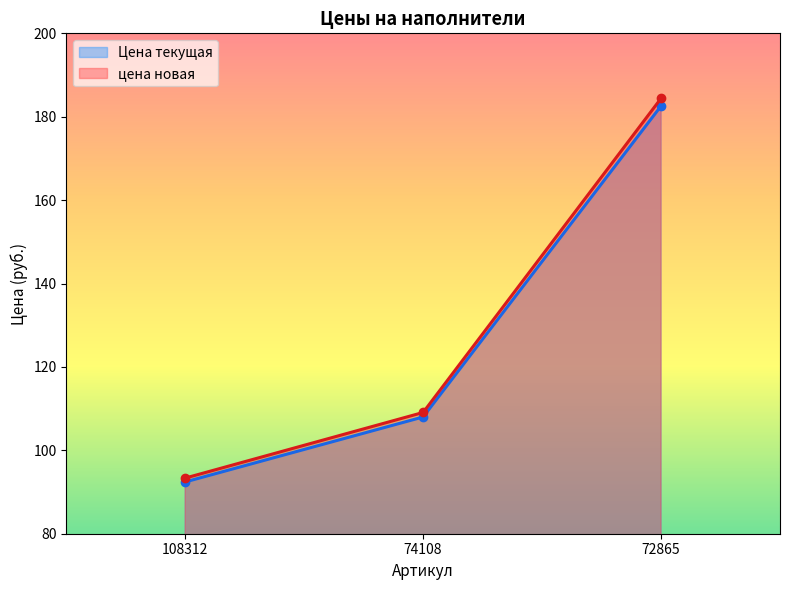

At which label is Цена текущая closest to 137?

74108